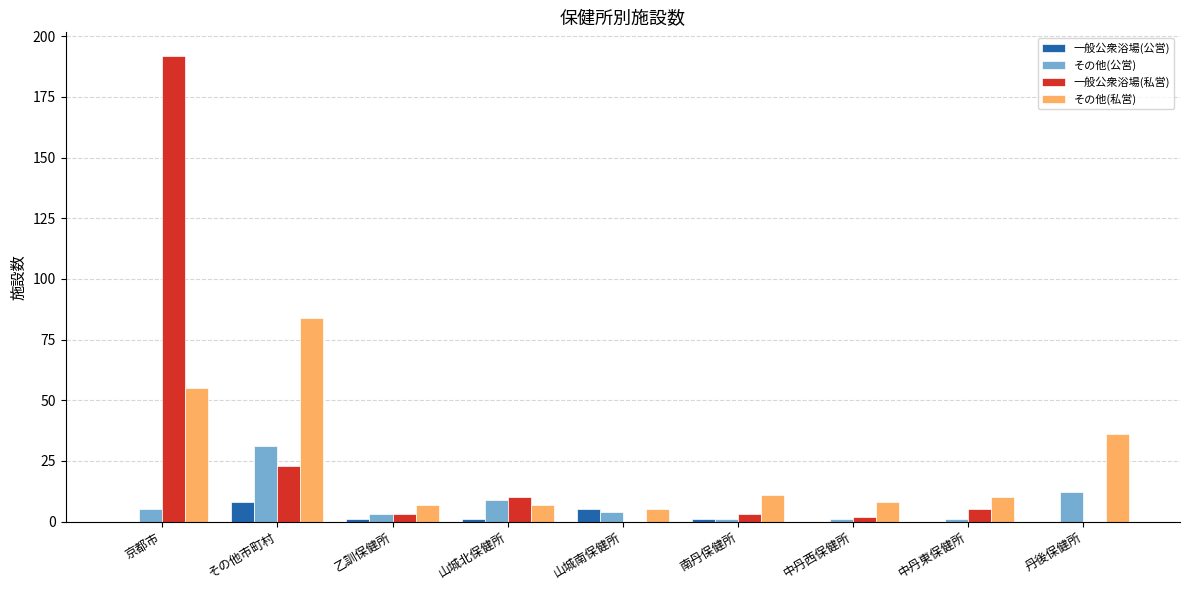

What is the spread (max minus min) of values at 中丹西保健所?

8